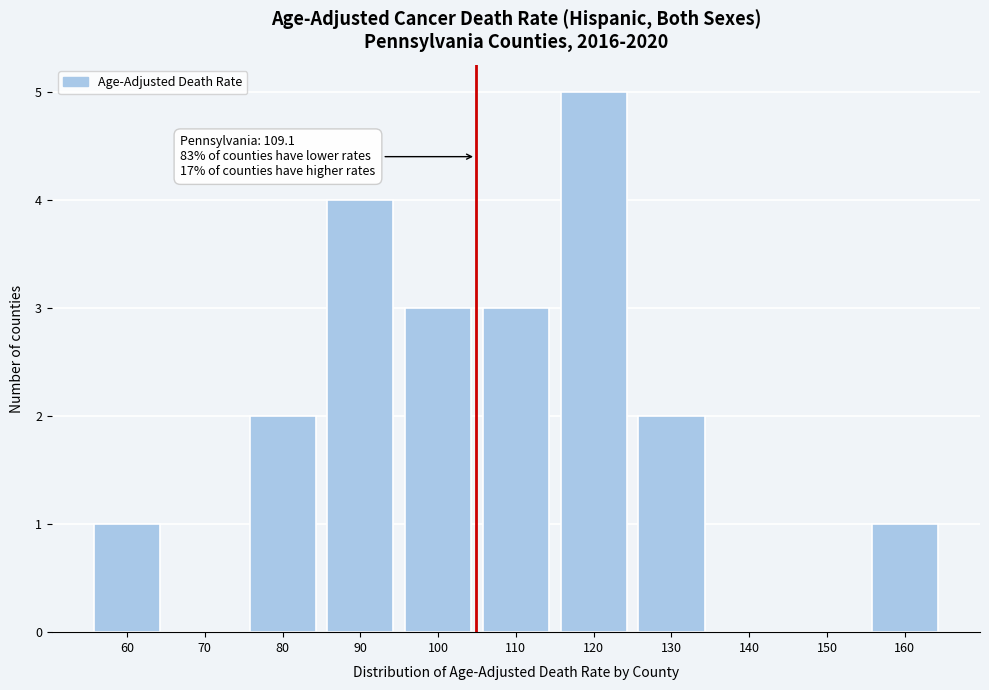

Reading left to right, list all the values displayed in this chart.

60=1	70=0	80=2	90=4	100=3	110=3	120=5	130=2	140=0	150=0	160=1